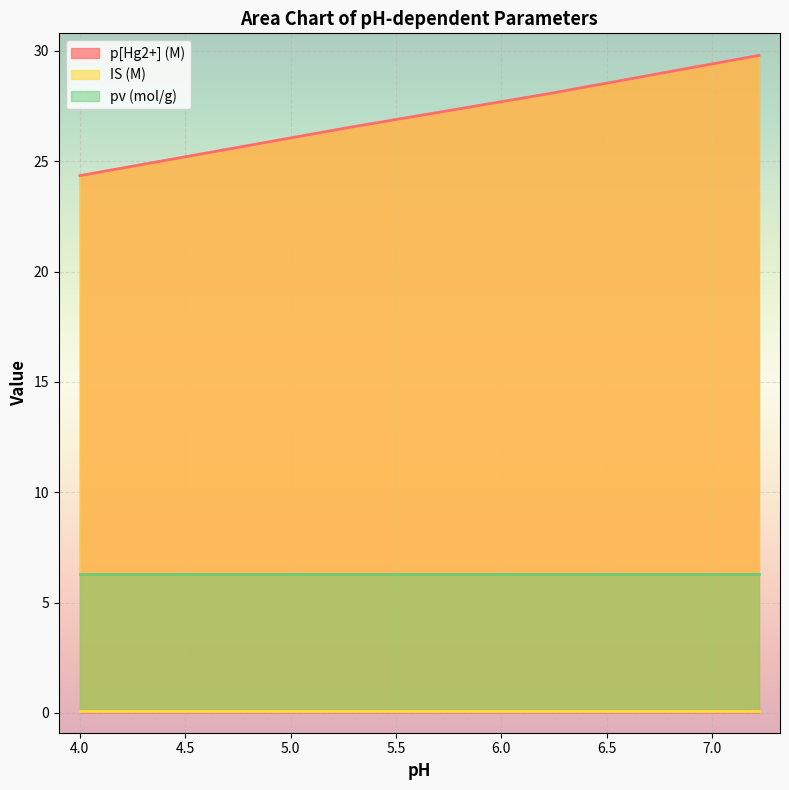

True or false: IS (M) and p[Hg2+] (M) cross at least once.

False